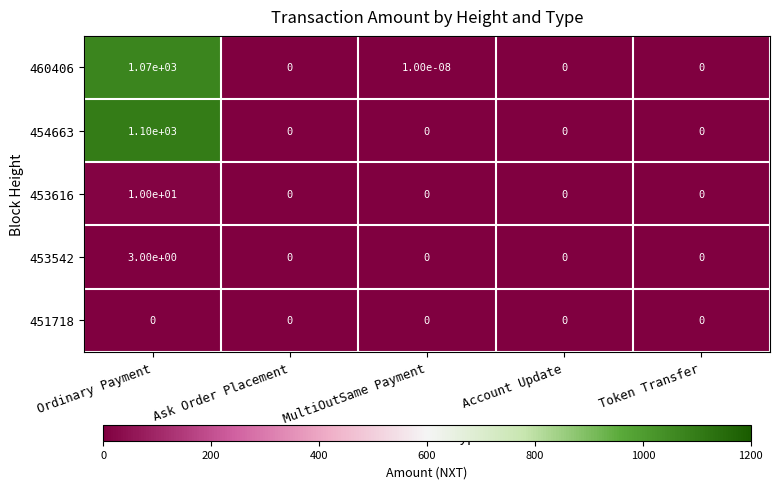

Count the 453616 values in the range 0 to 1.

4